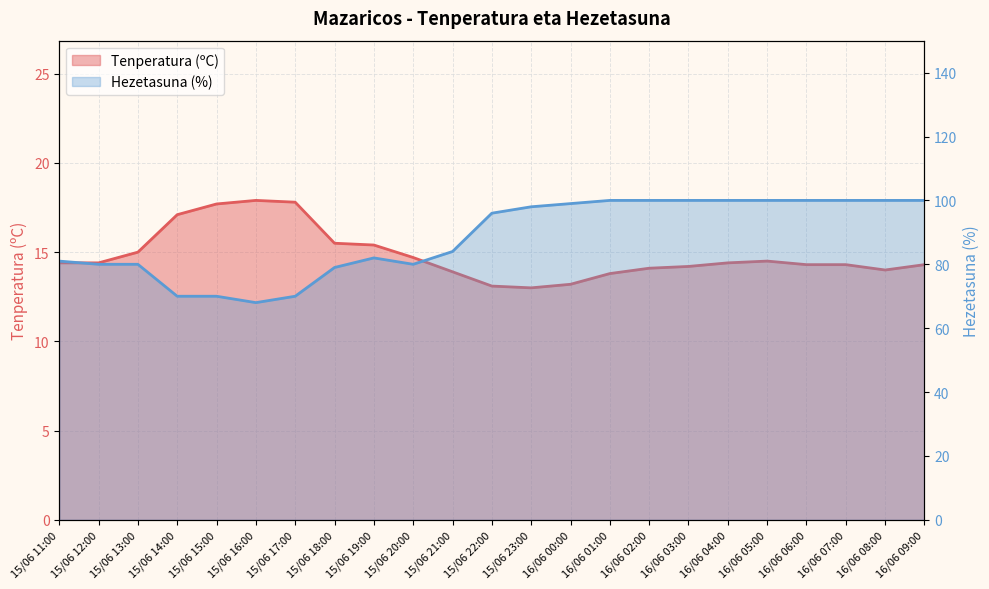

Reading left to right, extract all data points from this chart.

Temperatura (ºC): 15/06 11:00=14.4	15/06 12:00=14.4	15/06 13:00=15.0	15/06 14:00=17.1	15/06 15:00=17.7	15/06 16:00=17.9	15/06 17:00=17.8	15/06 18:00=15.5	15/06 19:00=15.4	15/06 20:00=14.7	15/06 21:00=13.9	15/06 22:00=13.1	15/06 23:00=13.0	16/06 00:00=13.2	16/06 01:00=13.8	16/06 02:00=14.1	16/06 03:00=14.2	16/06 04:00=14.4	16/06 05:00=14.5	16/06 06:00=14.3	16/06 07:00=14.3	16/06 08:00=14.0	16/06 09:00=14.3
Hezetasuna (%): 15/06 11:00=81.0	15/06 12:00=80.0	15/06 13:00=80.0	15/06 14:00=70.0	15/06 15:00=70.0	15/06 16:00=68.0	15/06 17:00=70.0	15/06 18:00=79.0	15/06 19:00=82.0	15/06 20:00=80.0	15/06 21:00=84.0	15/06 22:00=96.0	15/06 23:00=98.0	16/06 00:00=99.0	16/06 01:00=100.0	16/06 02:00=100.0	16/06 03:00=100.0	16/06 04:00=100.0	16/06 05:00=100.0	16/06 06:00=100.0	16/06 07:00=100.0	16/06 08:00=100.0	16/06 09:00=100.0